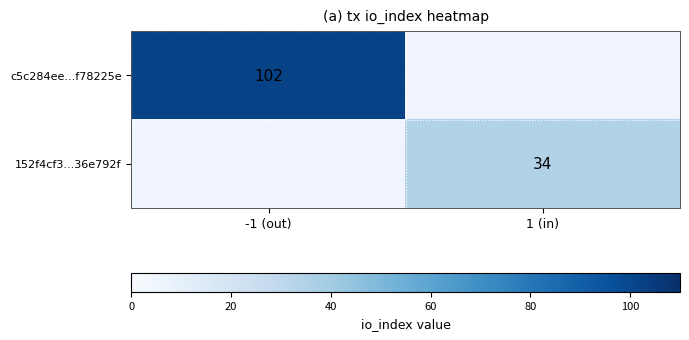

The c5c284ee...f78225e series shows 168 at -1 (out). True or false?

False